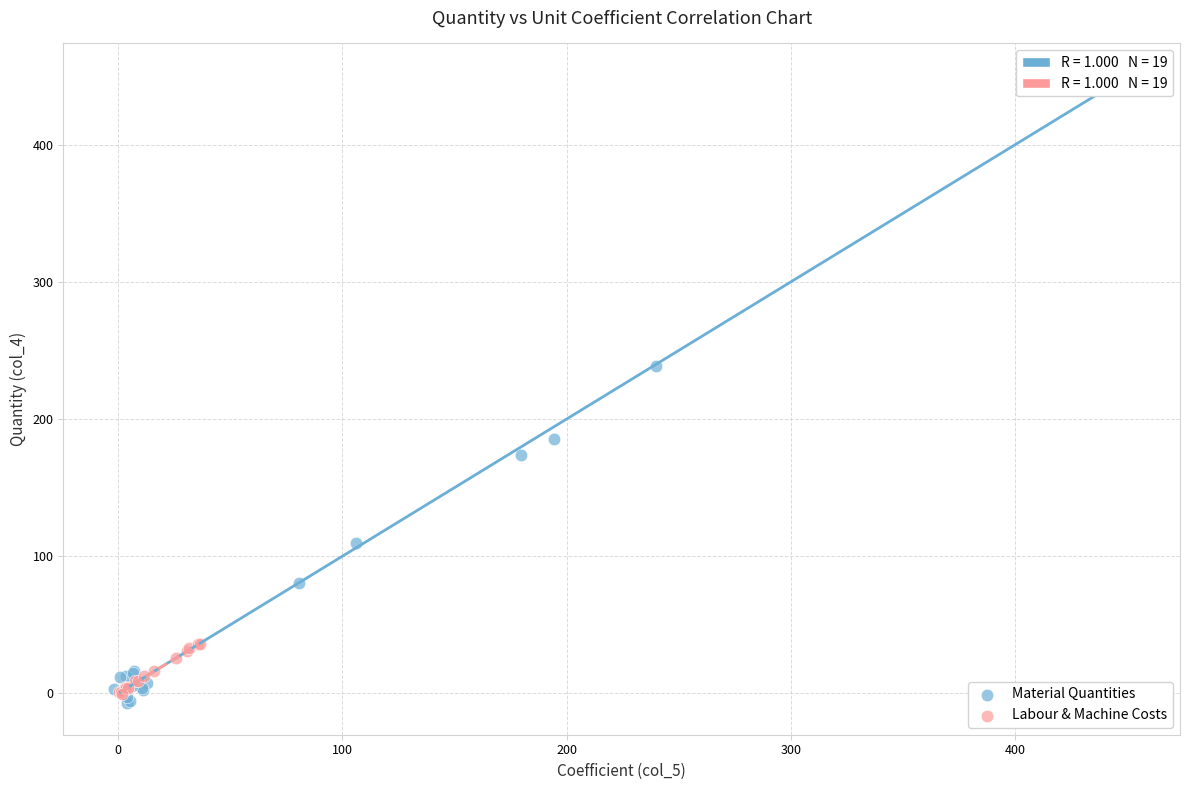

Which series has the widest spread of Y values?

Material Quantities